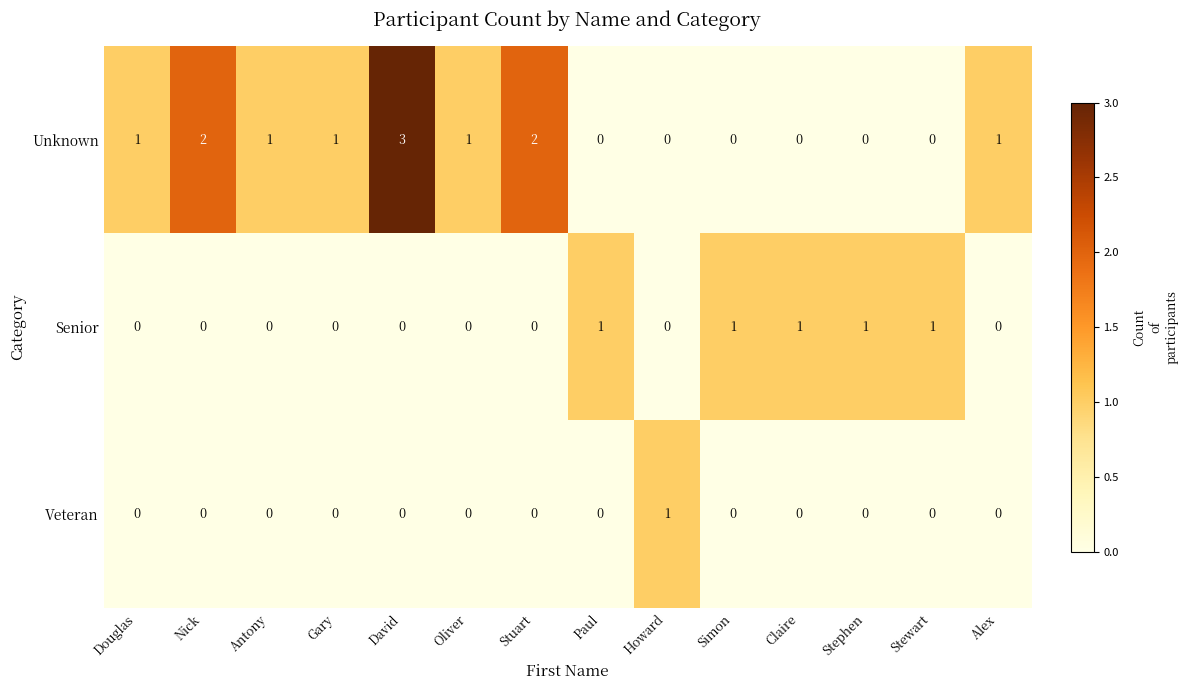

At which category is the sum across all series the highest?

David